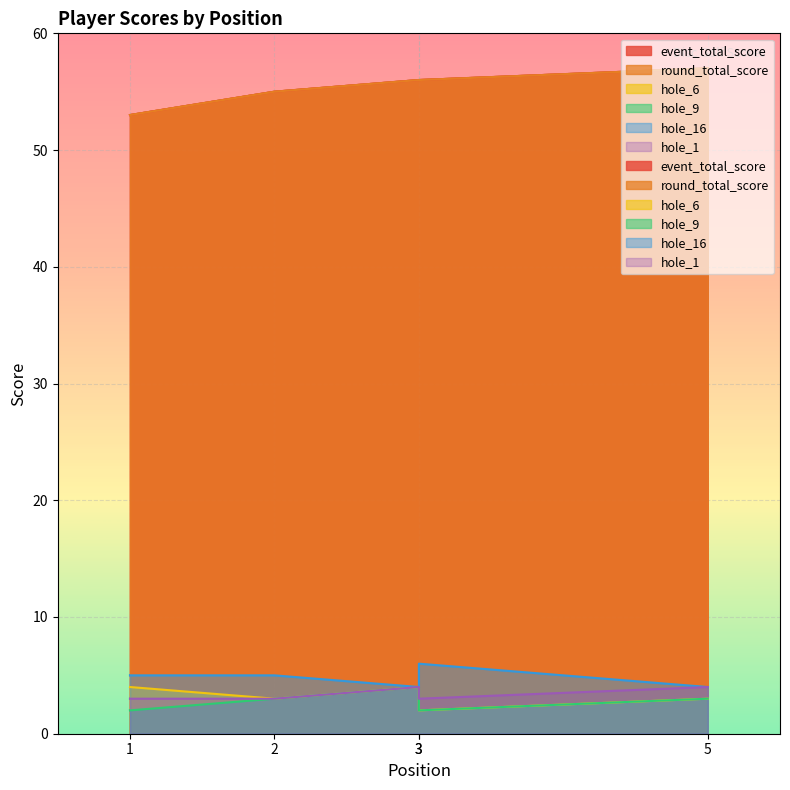

What is the value of the hole_6 point at the 5th from the left?

3